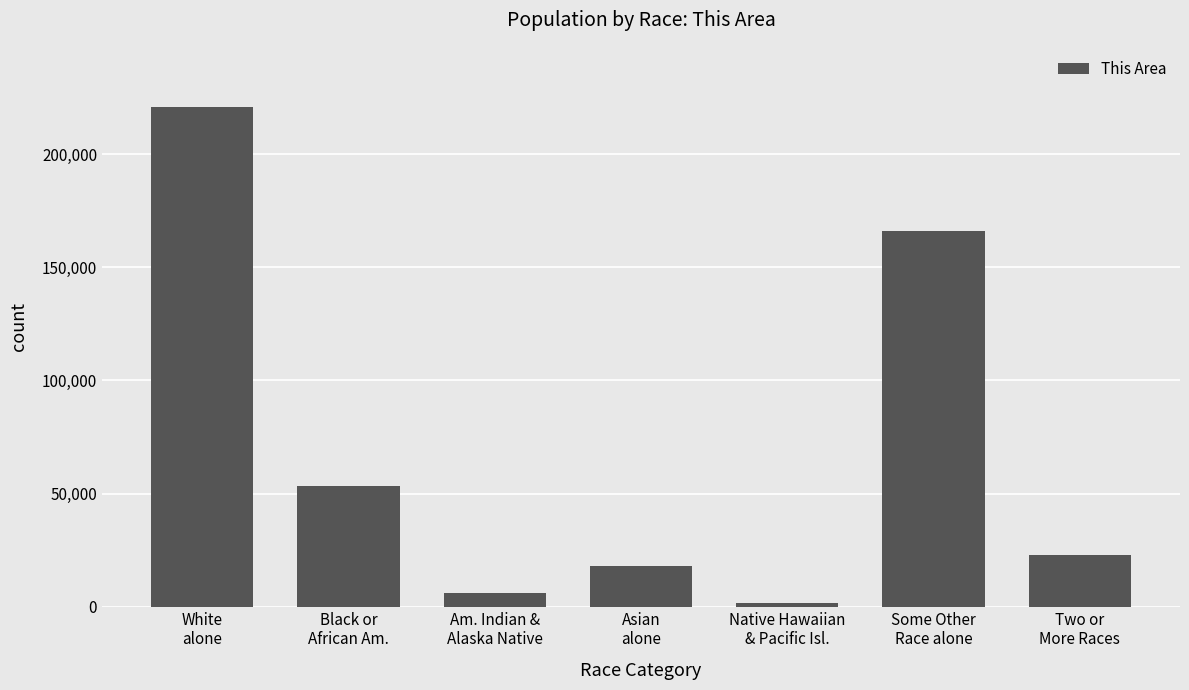

Reading left to right, what are all the values shown in this chart?

White
alone=221006	Black or
African Am.=53387	Am. Indian &
Alaska Native=5825	Asian
alone=17898	Native Hawaiian
& Pacific Isl.=1640	Some Other
Race alone=166149	Two or
More Races=22912